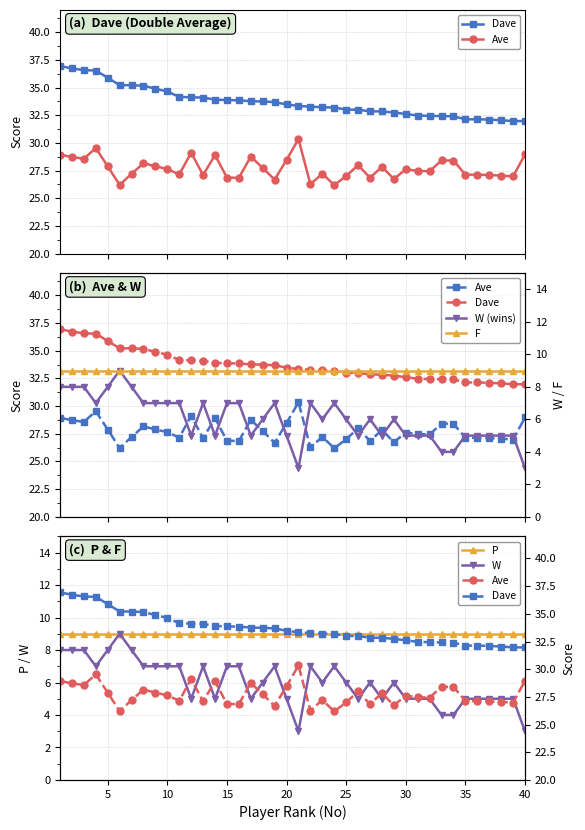

Is it true that P equals 16 at 25?

False